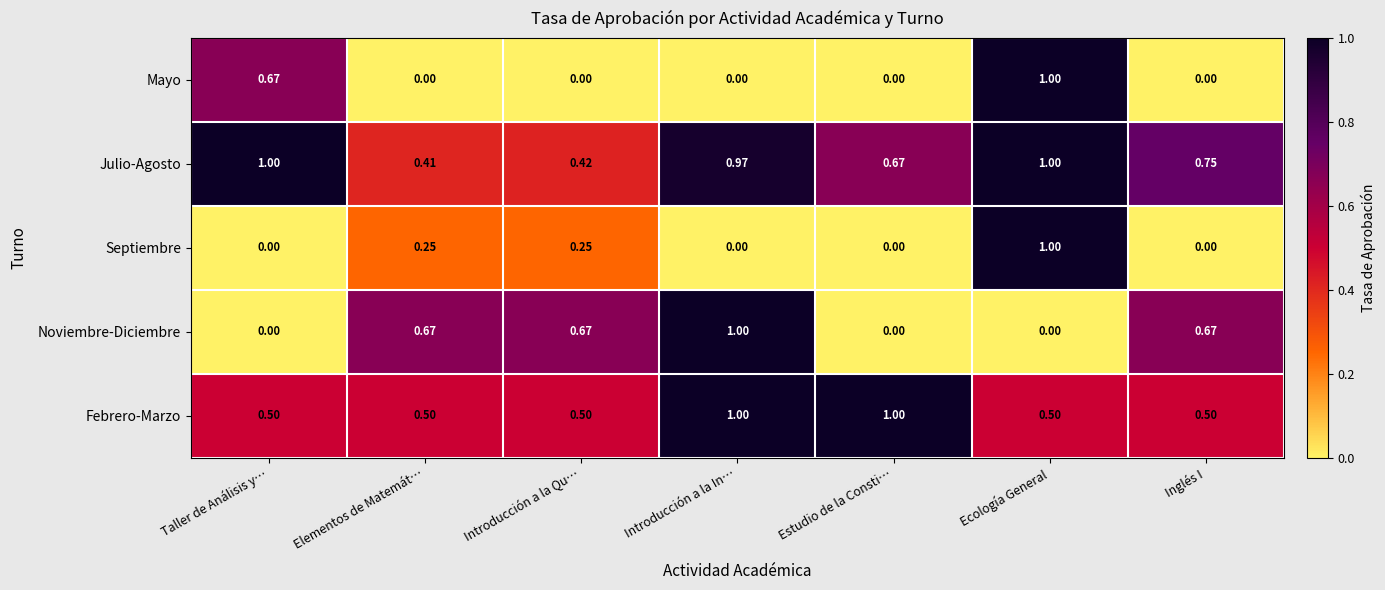

Is the value of Septiembre at Estudio de la Consti… greater than the value of Noviembre-Diciembre at Elementos de Matemát…?

No